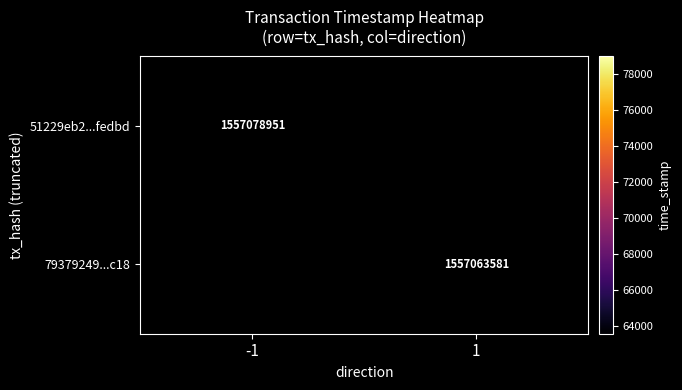

True or false: 79379249...c18 has a value of 671112212.9 at 1.

False